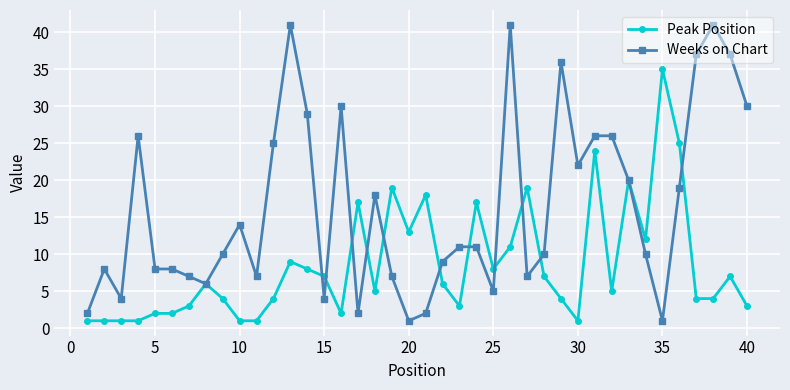

Count the number of data series in this chart.

2